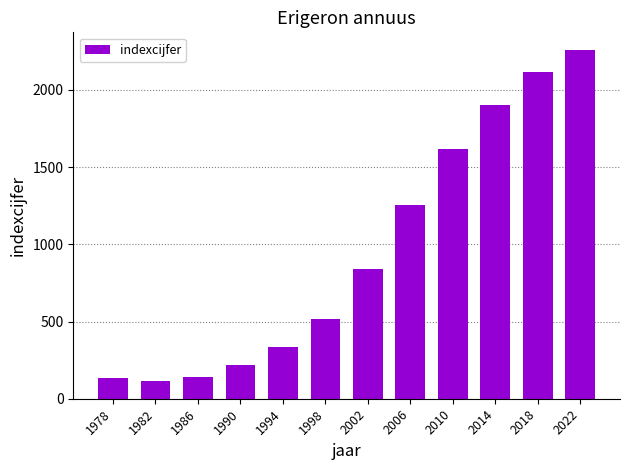

What is the sum of all values?

11446